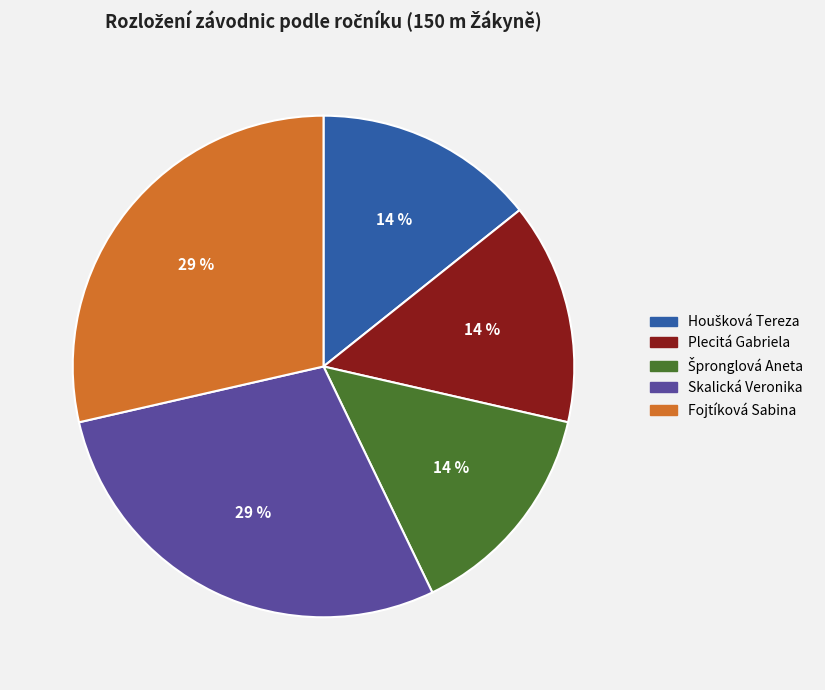

To the nearest percent, what percentage of the pie is Skalická Veronika?

29%